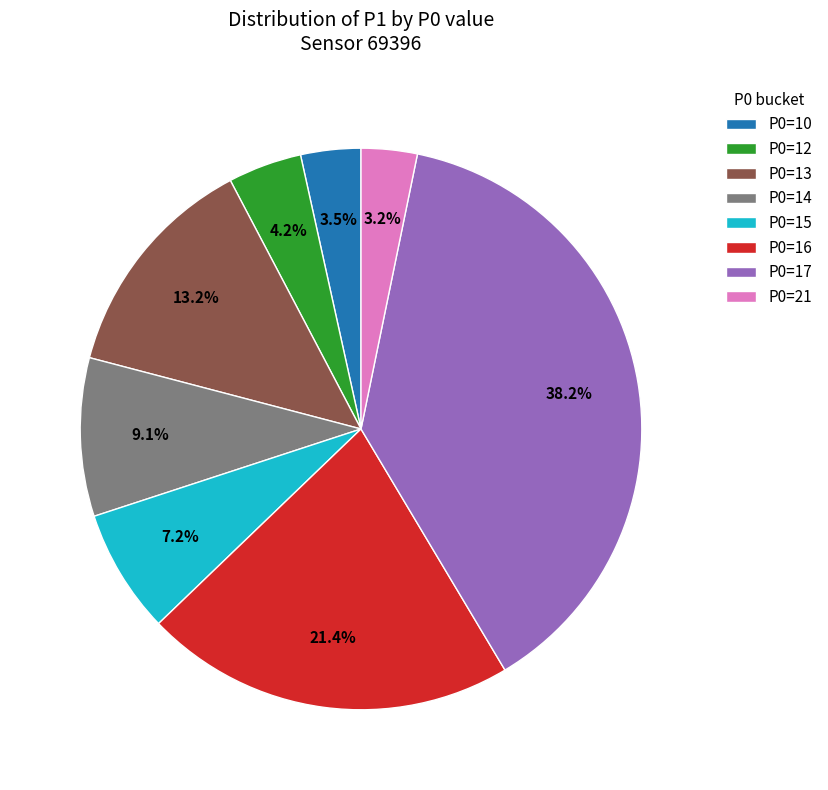

Combined, do P0=14 and P0=21 account for over 50%?

No